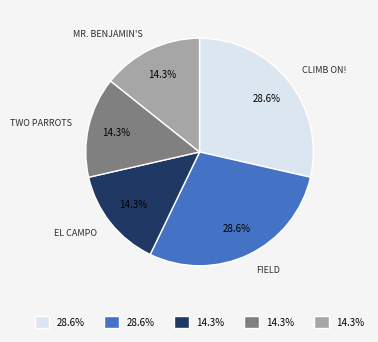

Does any single category account for the majority?

No